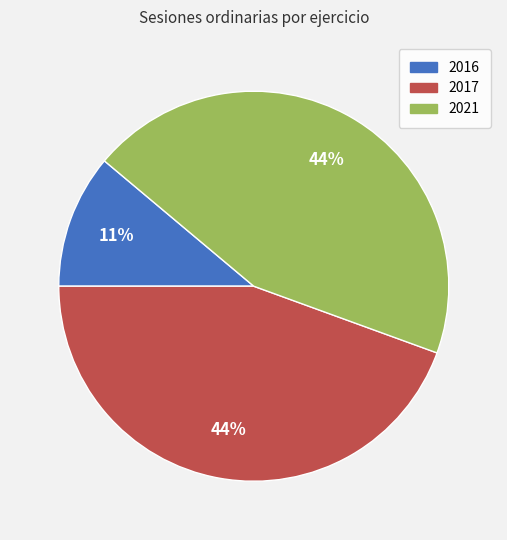

Between 2017 and 2016, which is larger?

2017